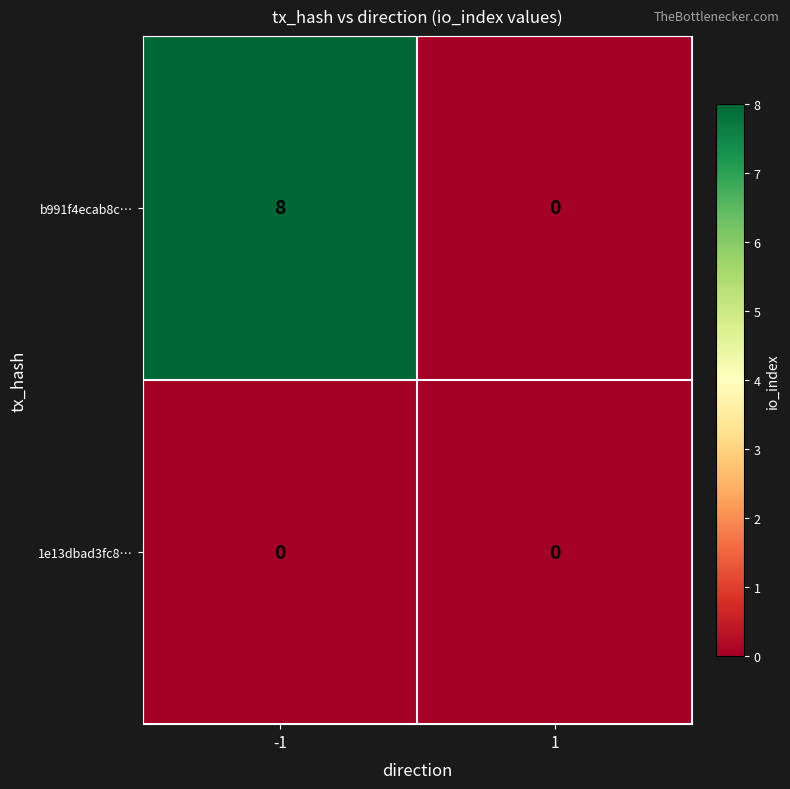

At -1, list the series in order from smallest to largest.

1e13dbad3fc8…, b991f4ecab8c…